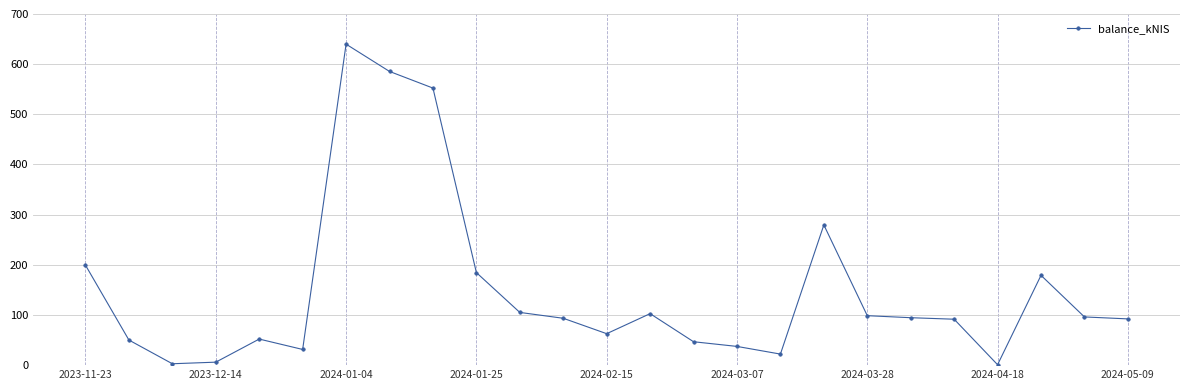

What is the value of the 11th point from the left?

105.1